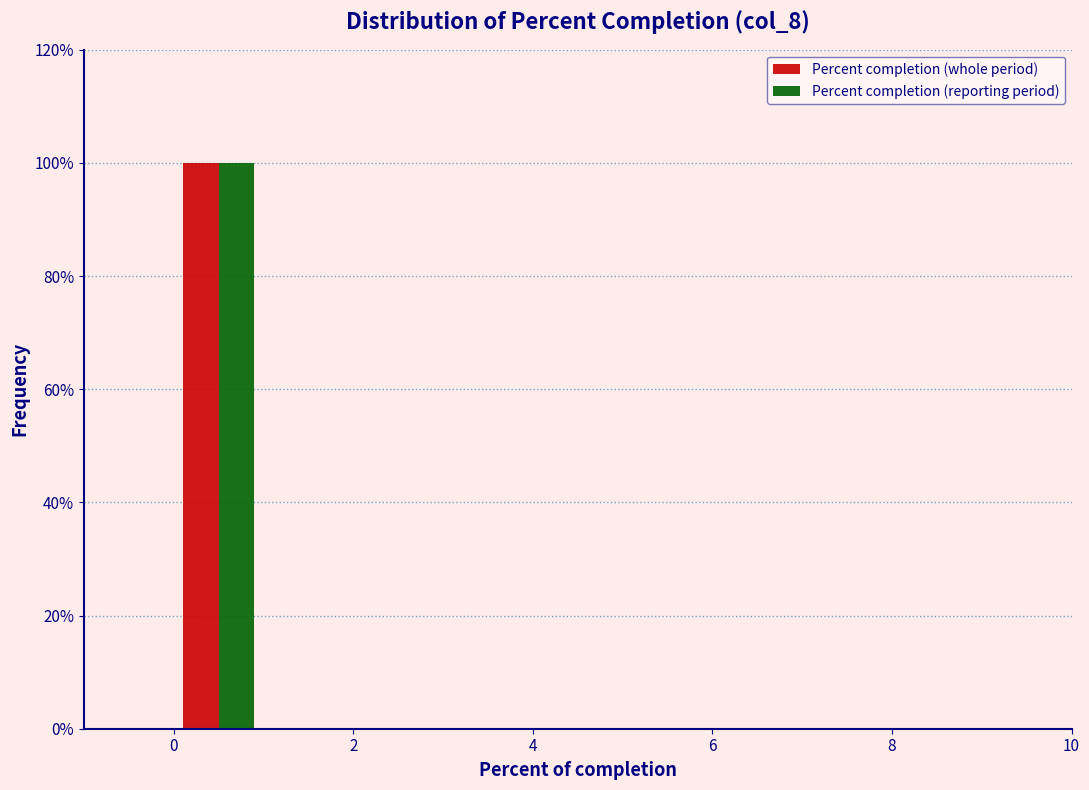

What is the height of the Percent completion (whole period) bar covering 0 to 1 on the x-axis? The values are not printed on the chart, so give them approximately, as read against the axis.

100